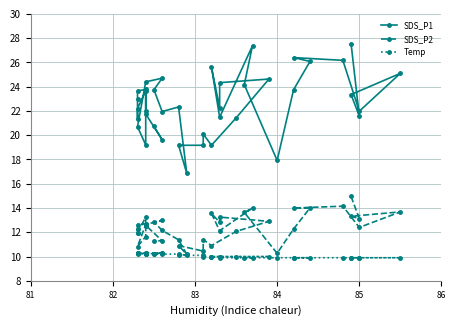

True or false: SDS_P2 has a value of 18.0 at 17.

False